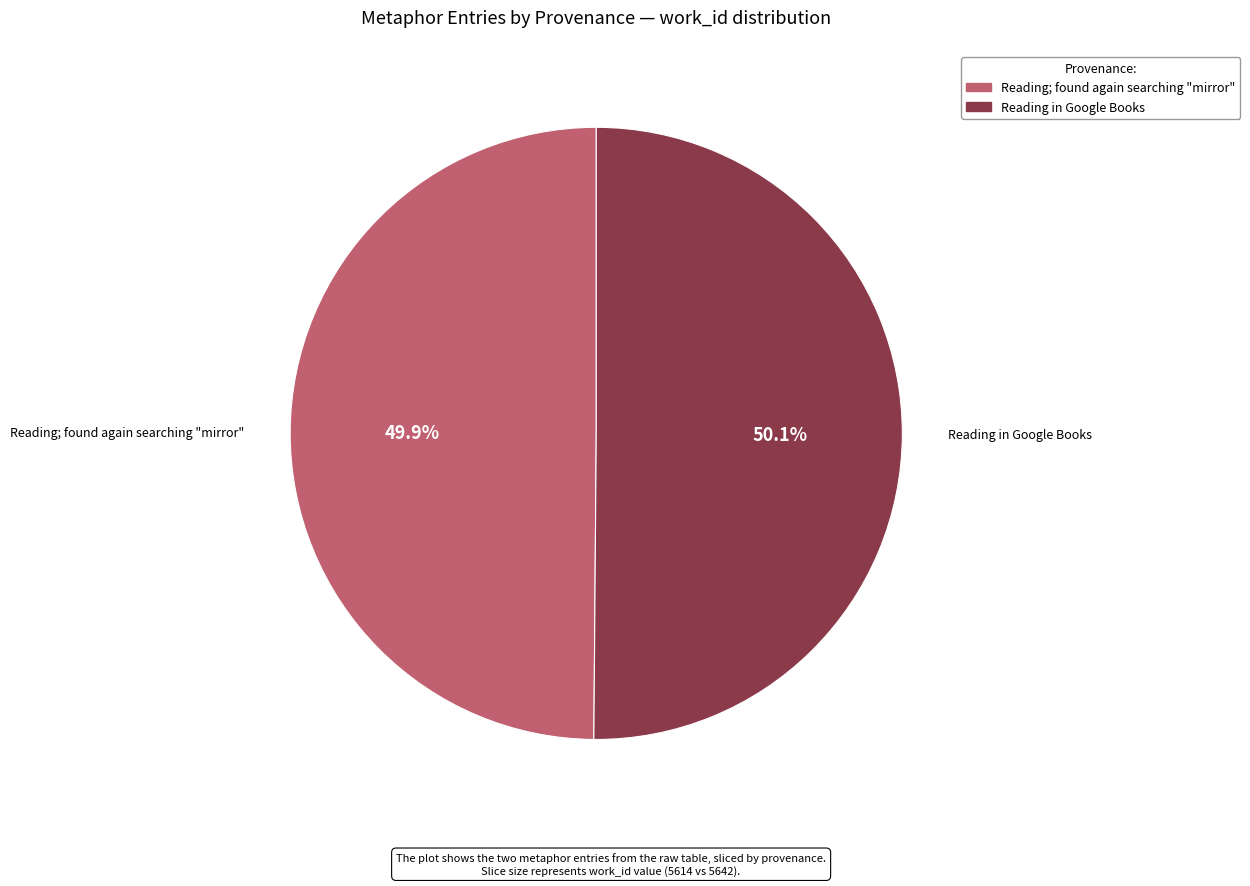

Is there any slice that represents more than half of the pie?

Yes